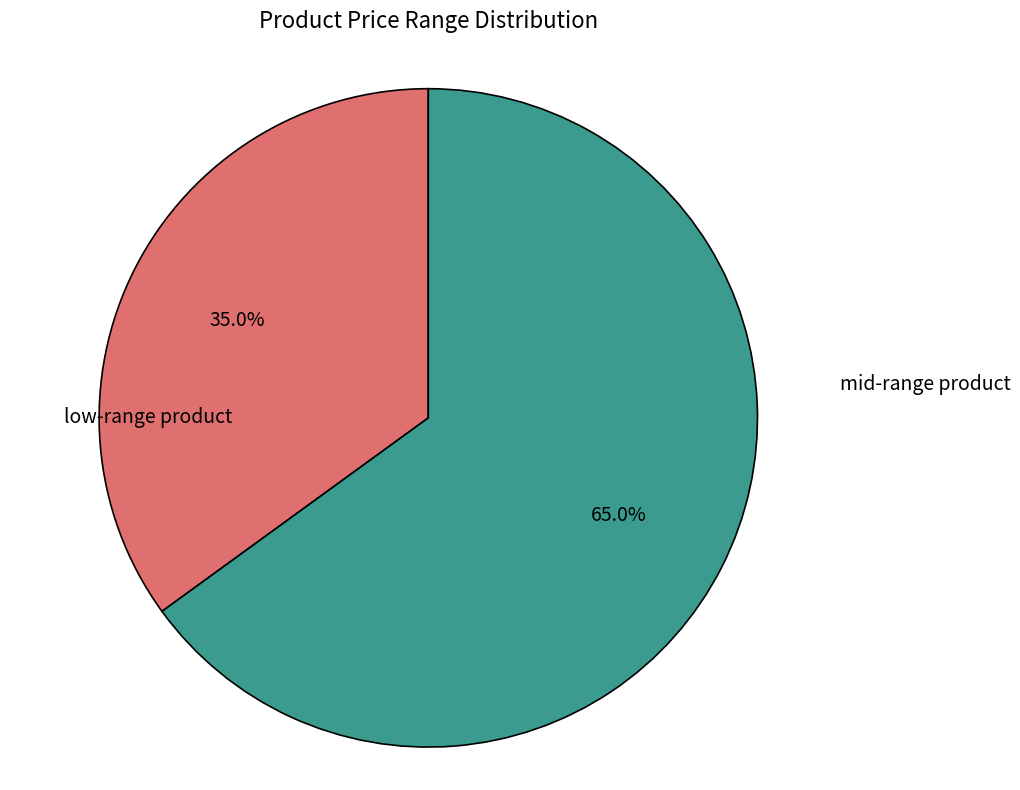

Is there a majority slice in this chart?

Yes